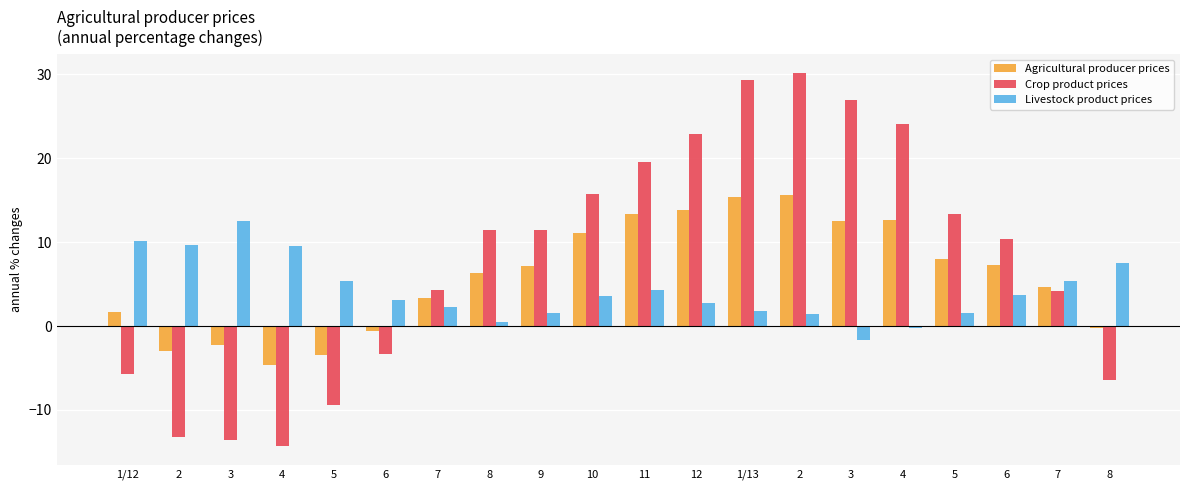

Reading right to left, what are all the values shown in this chart?

Agricultural producer prices: 8=-0.2	7=4.7	6=7.3	5=8.0	4=12.7	3=12.5	2=15.6	1/13=15.3	12=13.8	11=13.4	10=11.1	9=7.2	8=6.3	7=3.3	6=-0.6	5=-3.4	4=-4.6	3=-2.3	2=-3.0	1/12=1.6
Crop product prices: 8=-6.5	7=4.2	6=10.3	5=13.4	4=24.1	3=27.0	2=30.2	1/13=29.4	12=22.9	11=19.5	10=15.8	9=11.4	8=11.5	7=4.3	6=-3.3	5=-9.4	4=-14.3	3=-13.6	2=-13.2	1/12=-5.7
Livestock product prices: 8=7.6	7=5.3	6=3.7	5=1.6	4=-0.3	3=-1.6	2=1.5	1/13=1.8	12=2.7	11=4.3	10=3.5	9=1.6	8=0.5	7=2.3	6=3.0	5=5.4	4=9.5	3=12.5	2=9.7	1/12=10.1